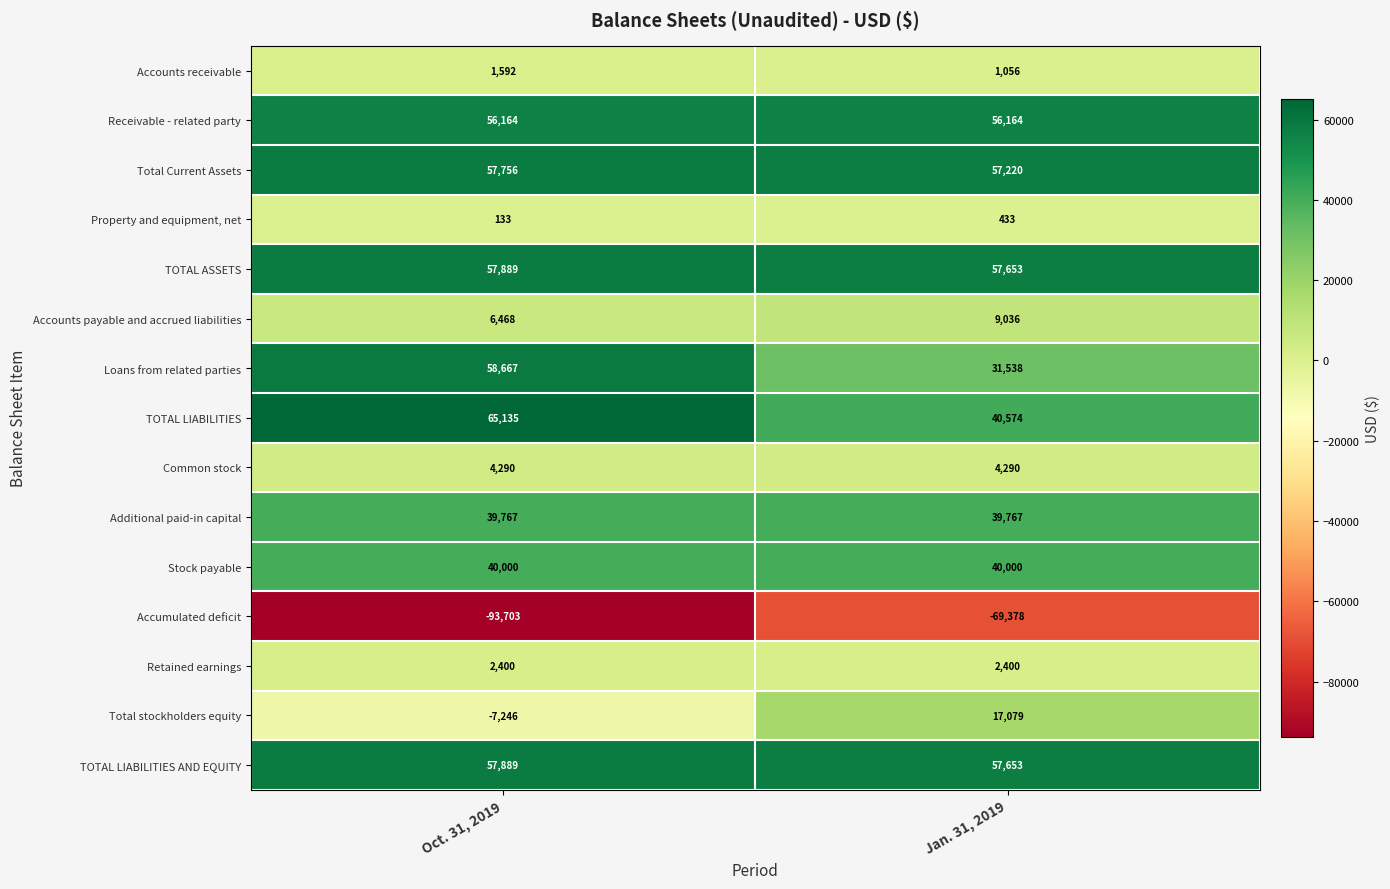

Which series changed the most between Oct. 31, 2019 and Jan. 31, 2019?

Loans from related parties